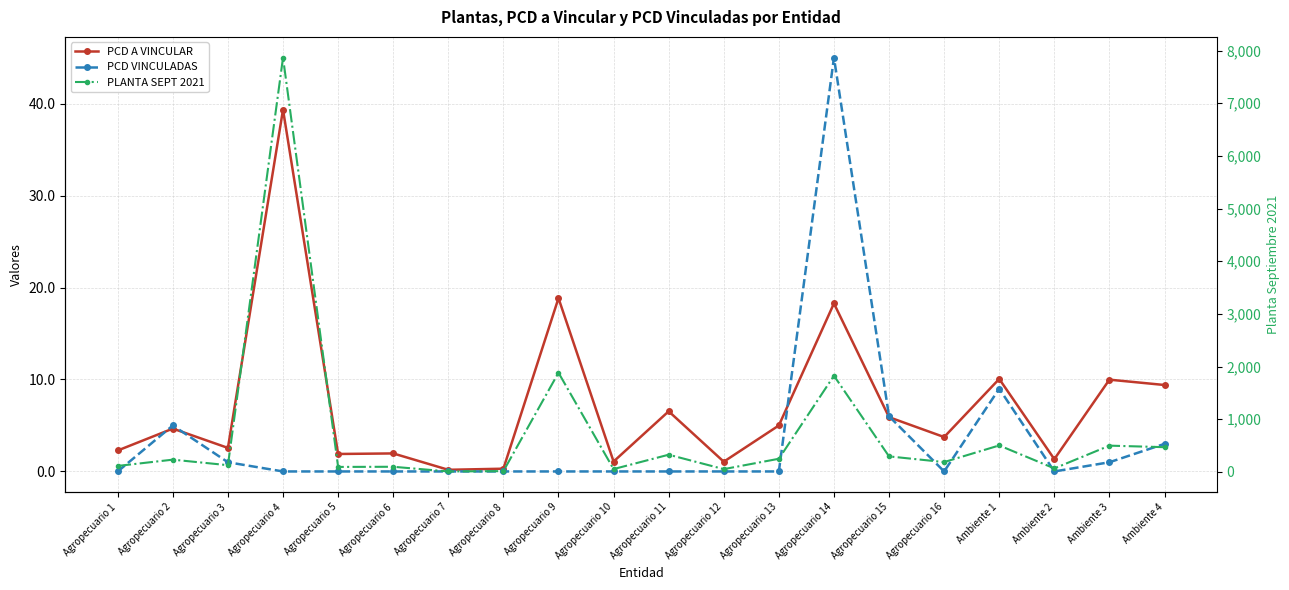

What value does the PLANTA SEPT 2021 series have at Agropecuario 1?

114.0